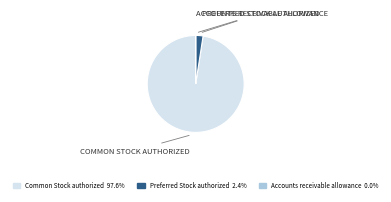

Is there a majority slice in this chart?

Yes